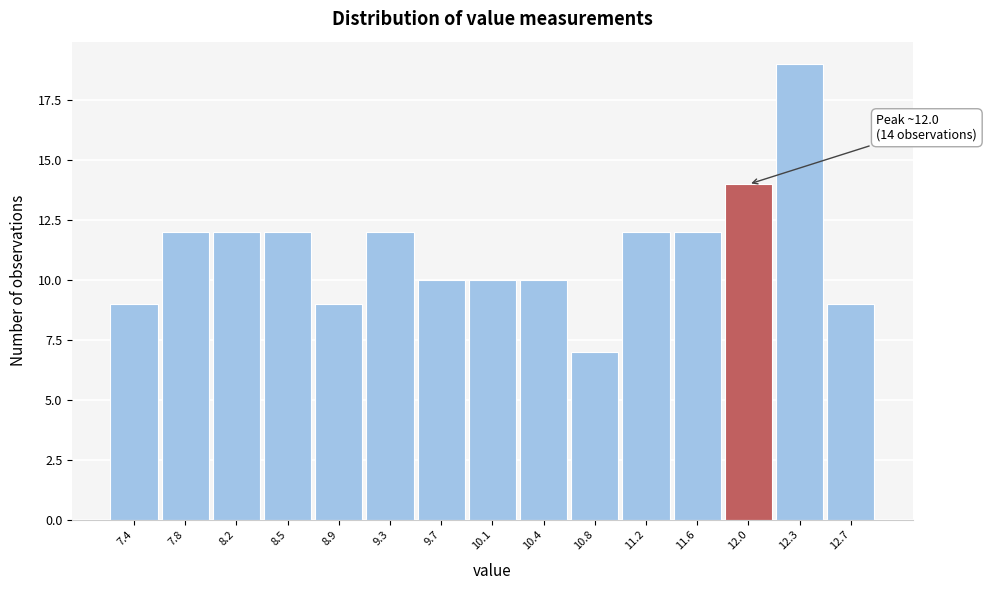

Which range on the x-axis has the tallest bar?

12.14 to 12.52